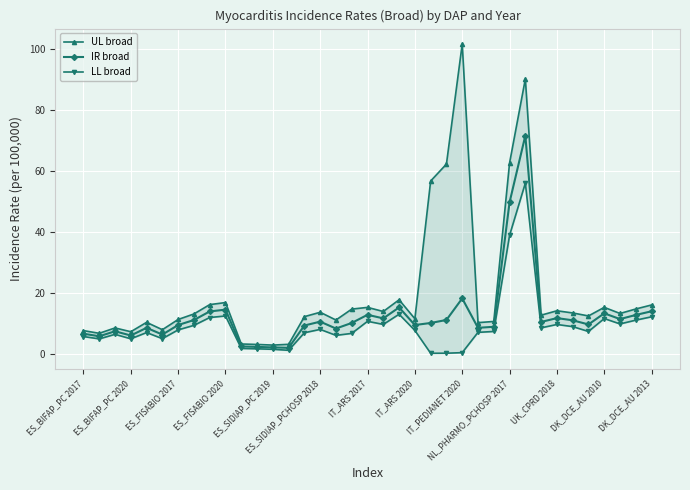

What is the maximum value for IR broad?

71.6